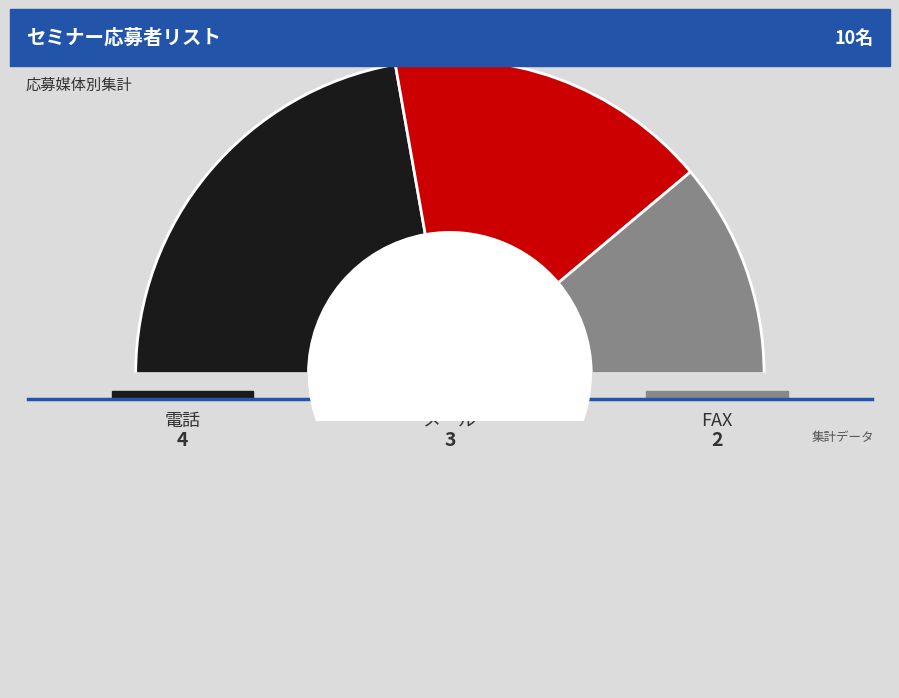

Is it true that FAX is 33% of the pie?

False